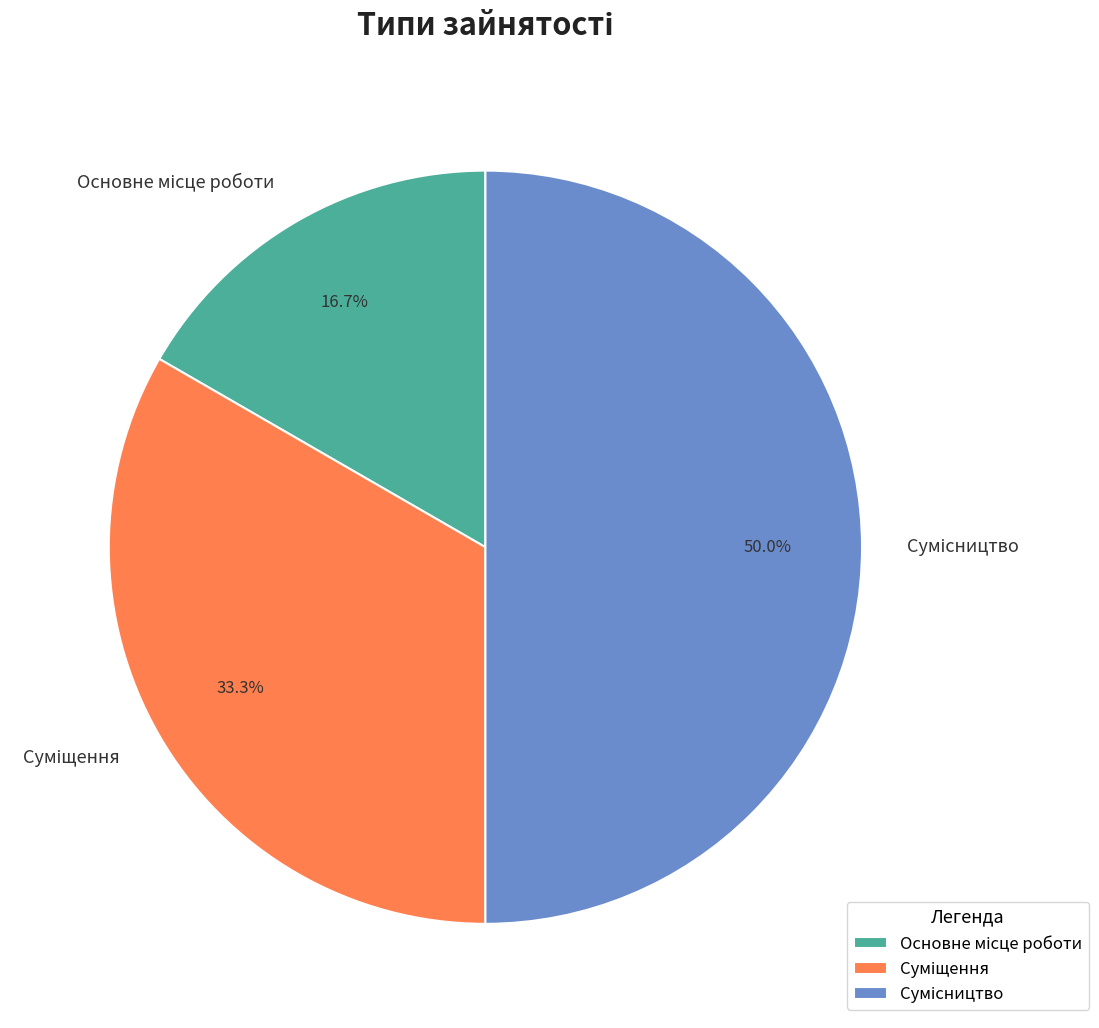

Does Основне місце роботи represent more than half of the total?

No